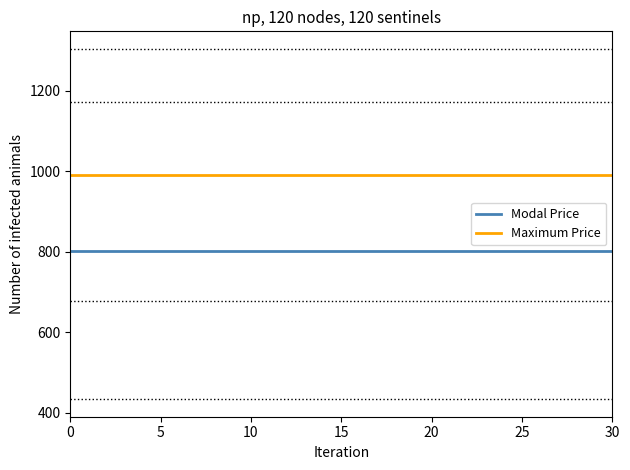

What is the maximum value shown in the chart?

991.3